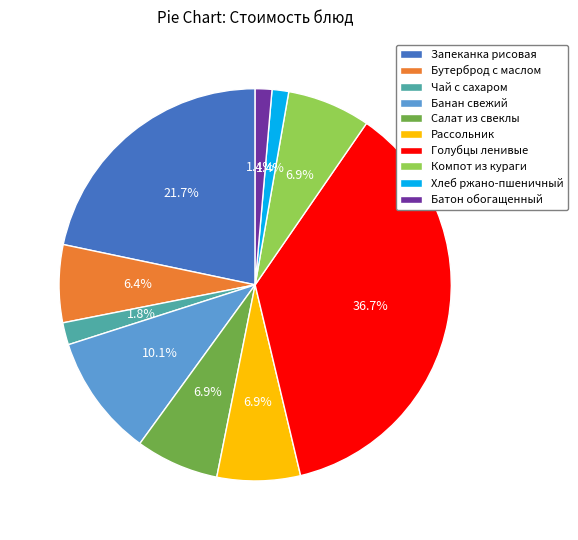

The Компот из кураги slice represents 7% of the pie. True or false?

True